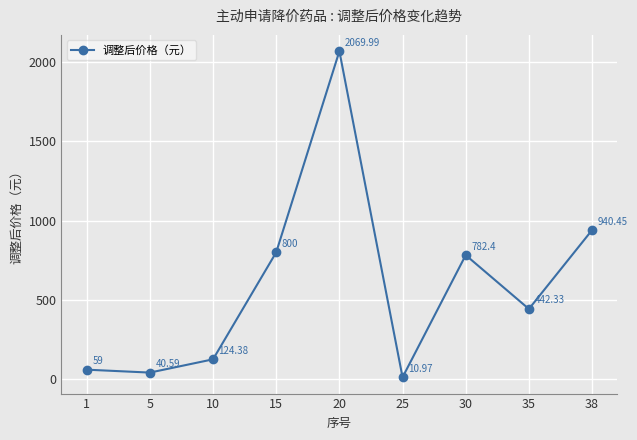

What is the minimum value shown in the chart?

11.0